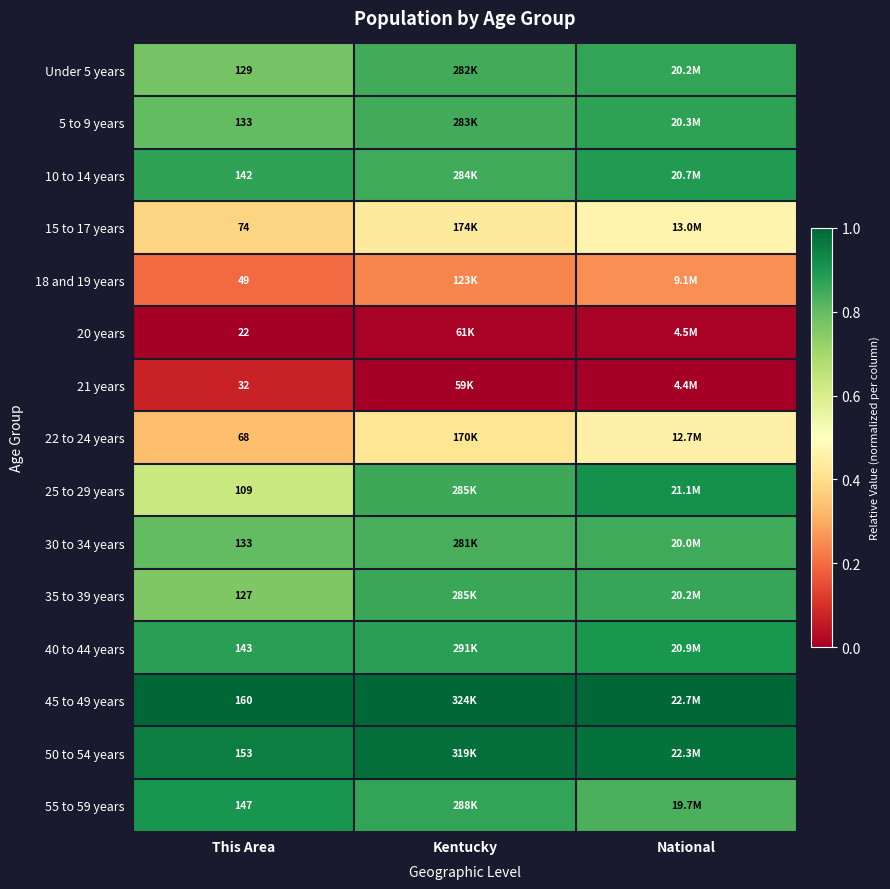

Rank the series by their maximum value, from highest to lowest.

45 to 49 years, 50 to 54 years, 25 to 29 years, 55 to 59 years, 40 to 44 years, 10 to 14 years, 5 to 9 years, Under 5 years, 35 to 39 years, 30 to 34 years, 15 to 17 years, 22 to 24 years, 18 and 19 years, 21 years, 20 years